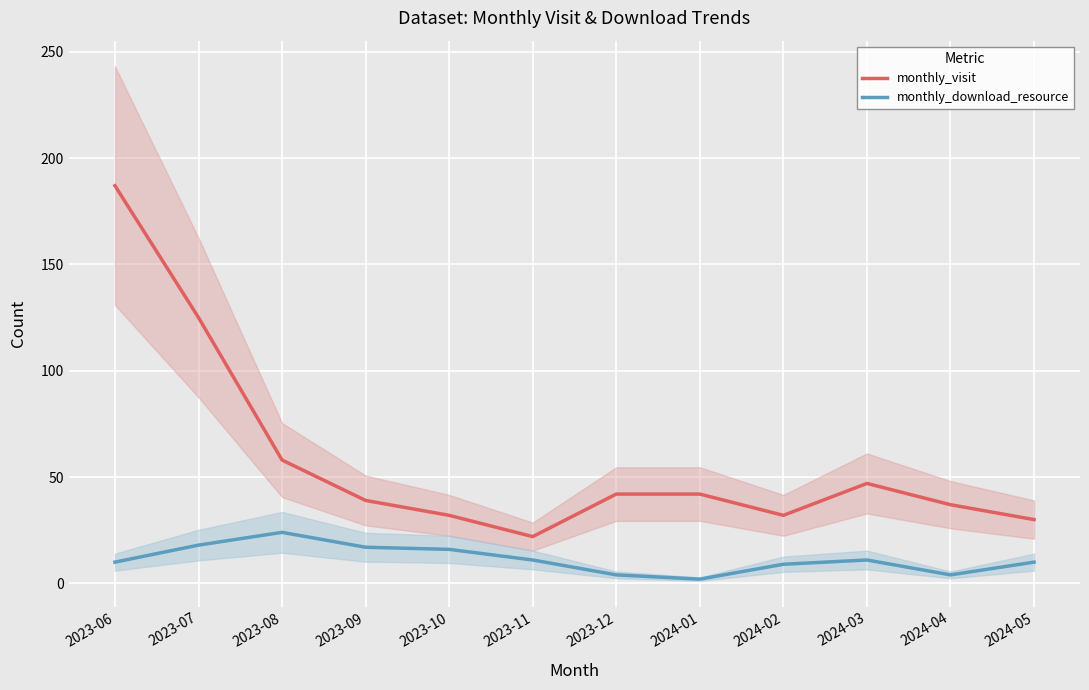

Is it true that monthly_download_resource equals 6 at 2023-12?

False